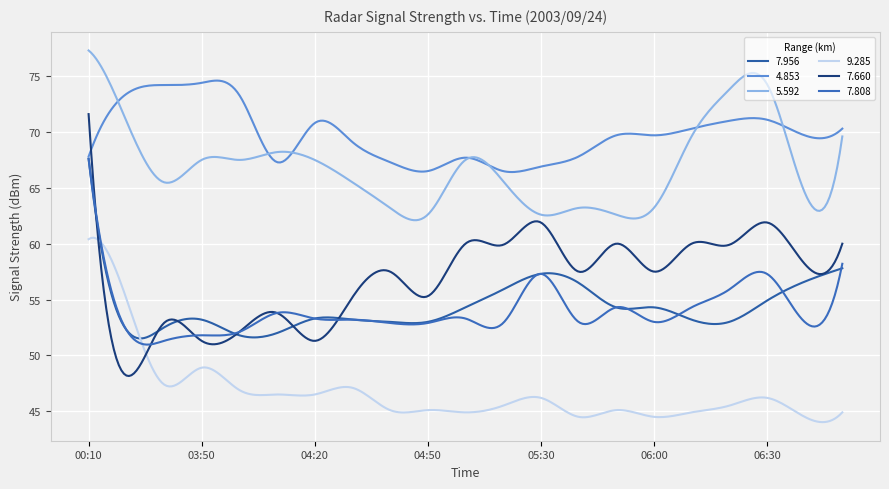

At which category is the sum across all series the highest?

00:10